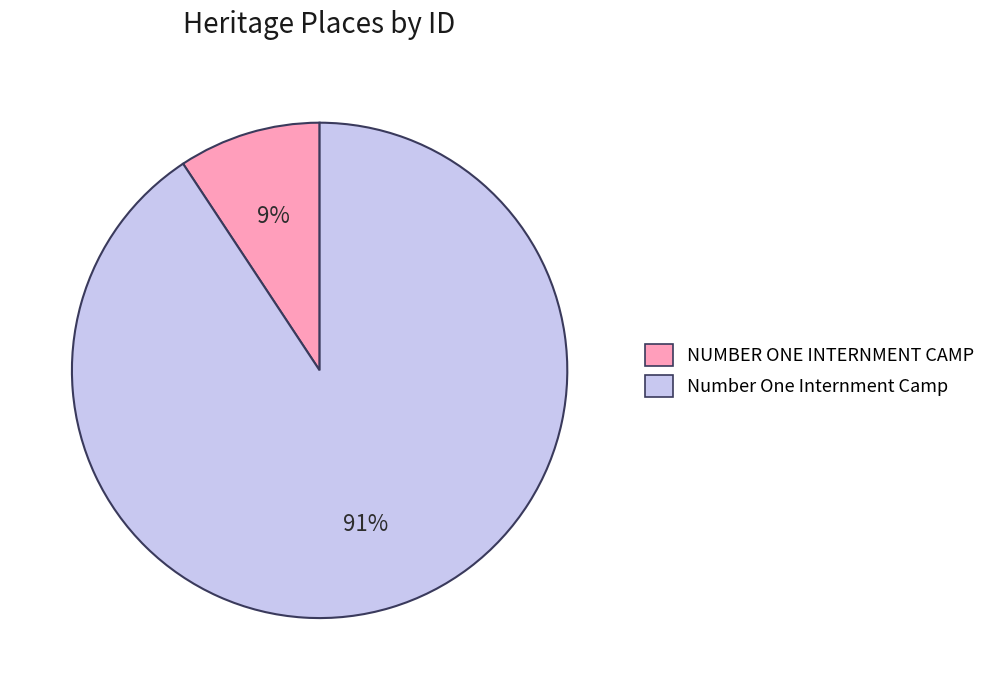

Which has a higher value, NUMBER ONE INTERNMENT CAMP or Number One Internment Camp?

Number One Internment Camp